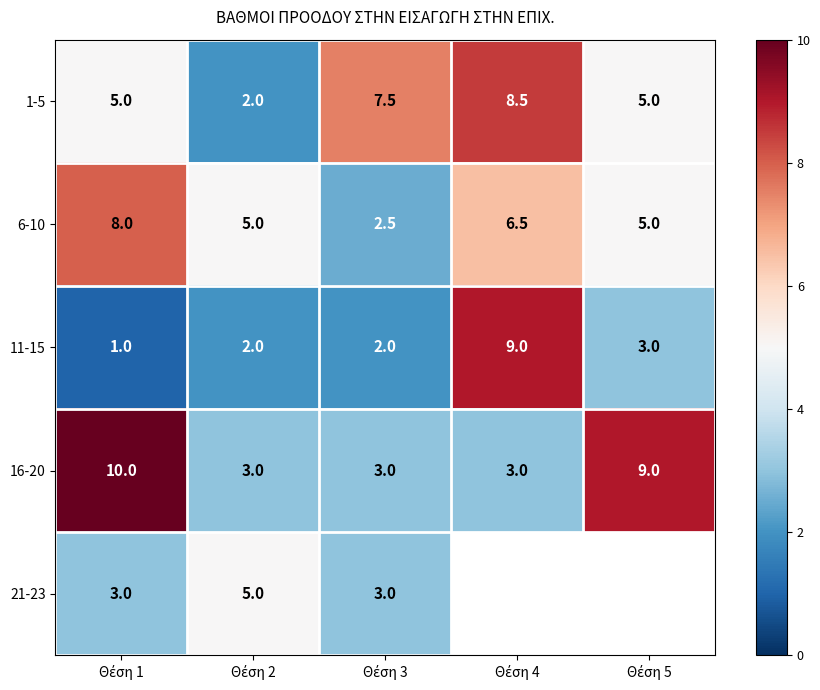

What is the difference between the maximum and minimum values in the 11-15 series?

8.0